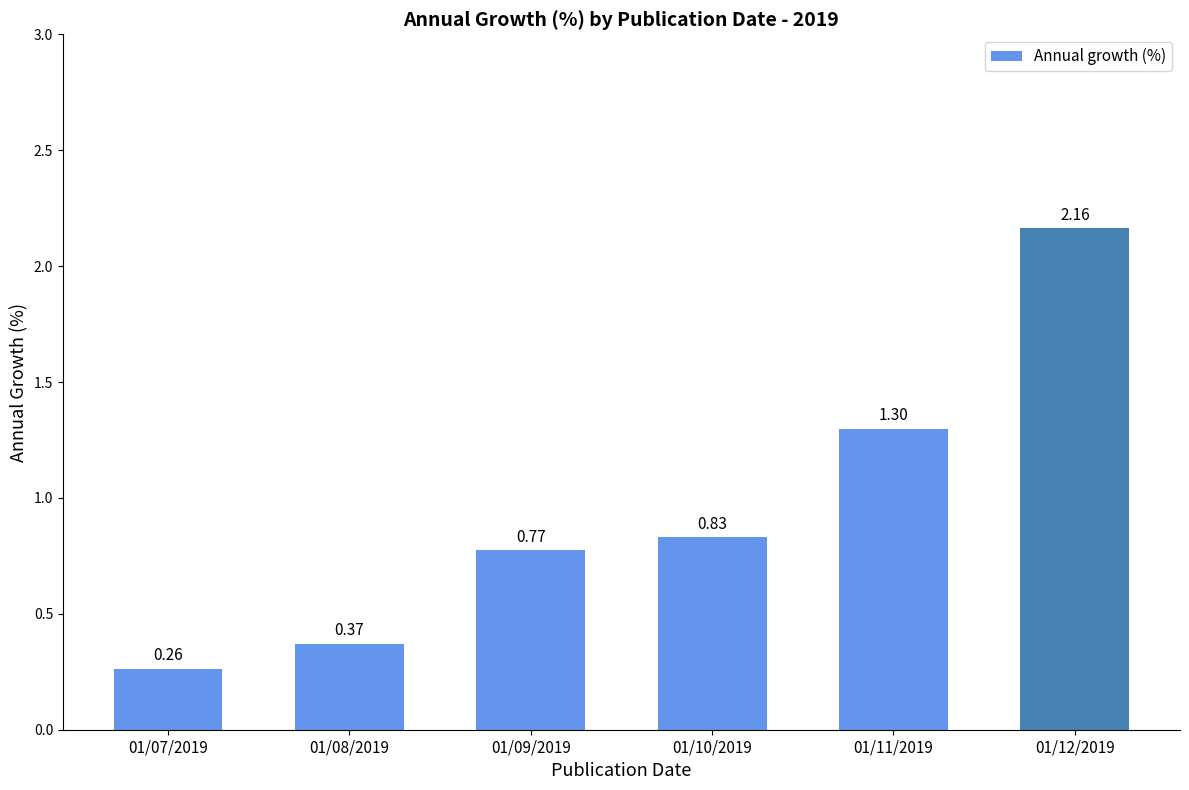

What is the sum of all values?

5.7